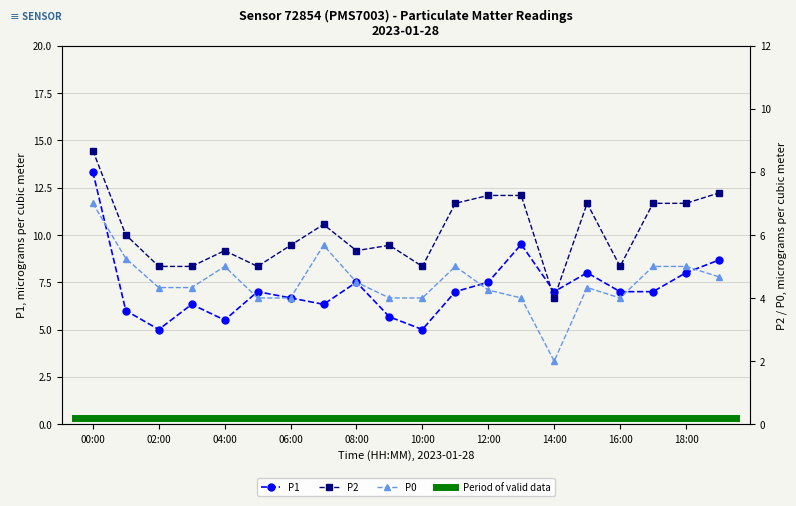

What is the average value of the P2 series?

6.1